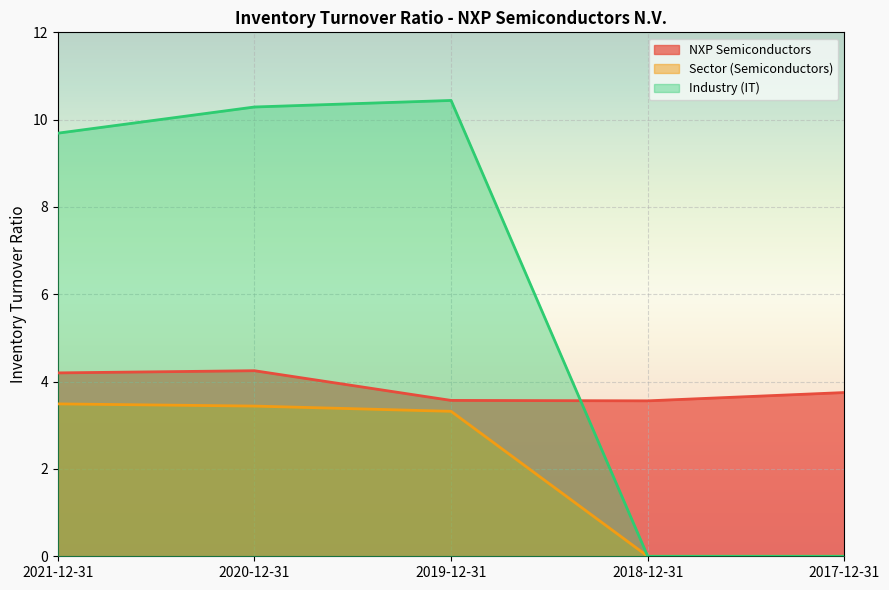

What is the difference between the Sector (Semiconductors) values at 2018-12-31 and 2020-12-31?

3.4